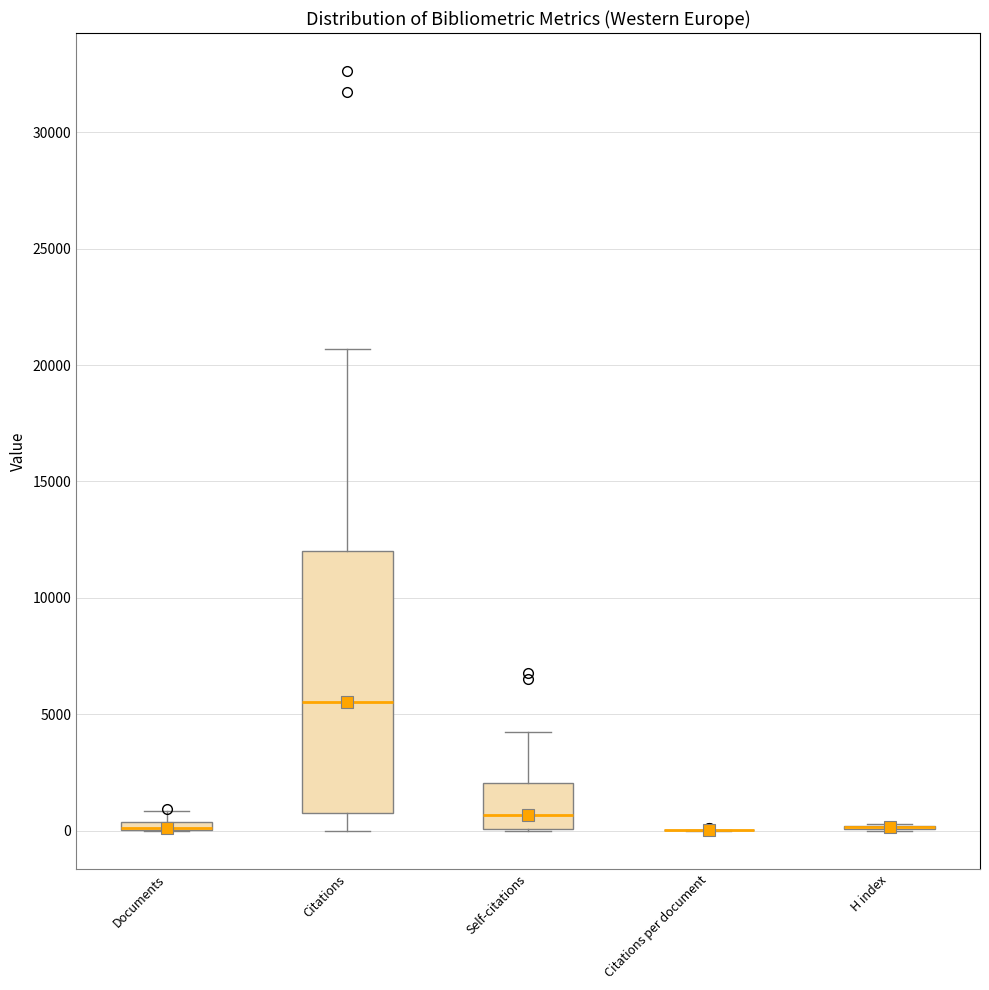

Comparing the boxes themselves (not the whiskers), which one is the tallest?

Citations